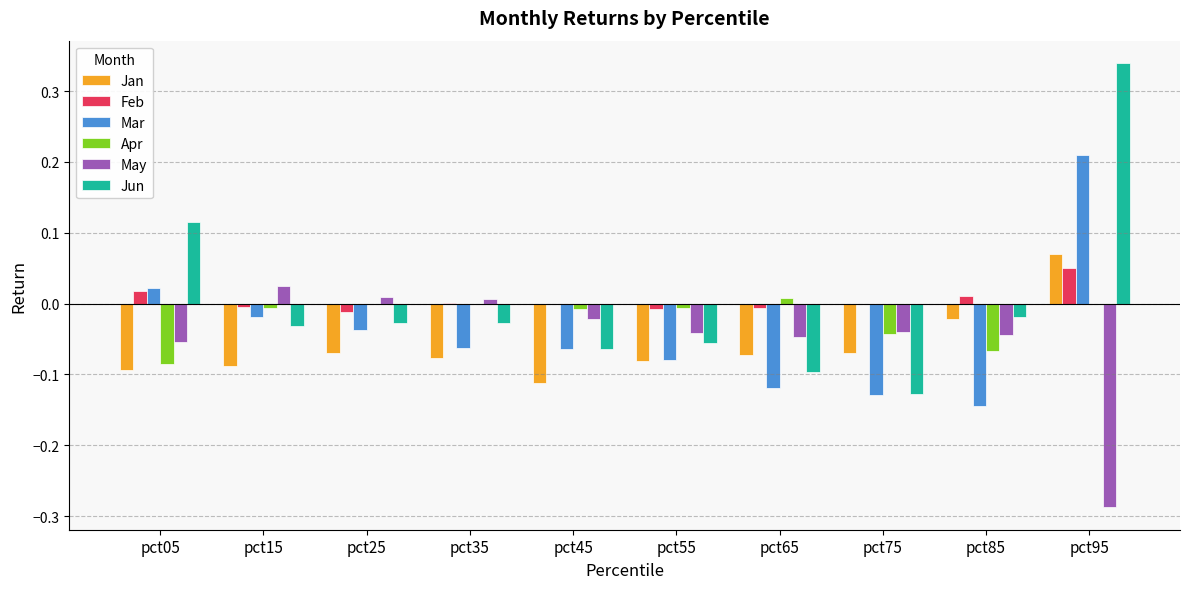

What are all the series names shown in the legend?

Jan, Feb, Mar, Apr, May, Jun